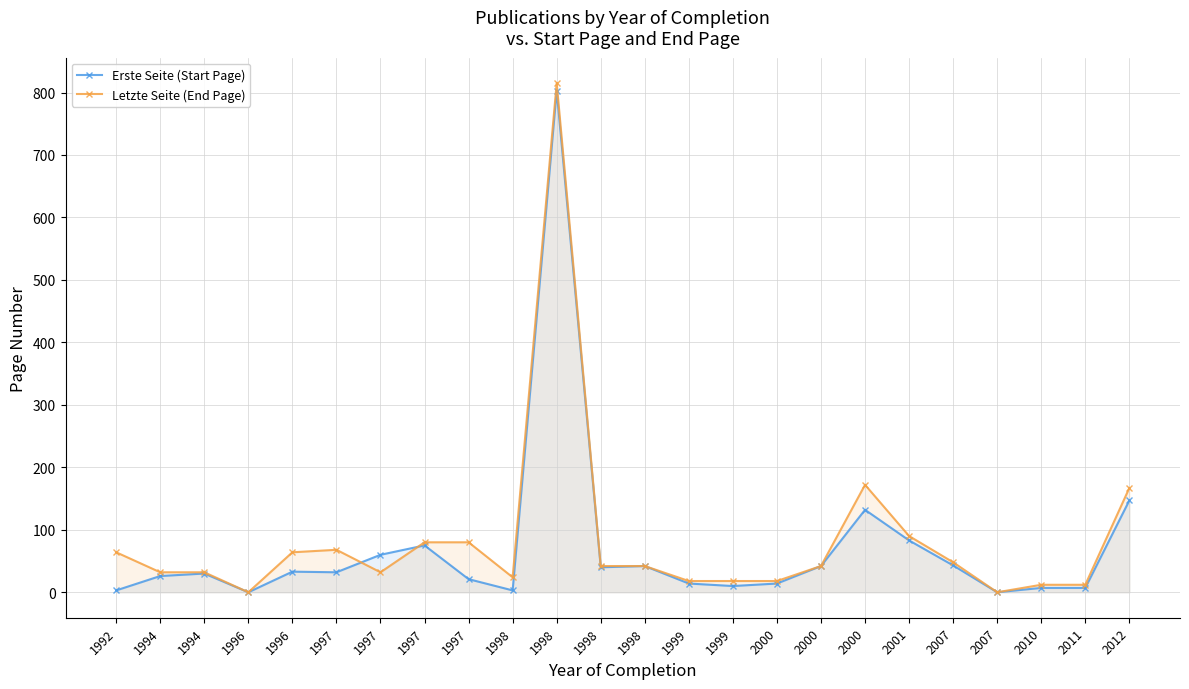

How many interior local peaks does the Letzte Seite (End Page) series have?

3